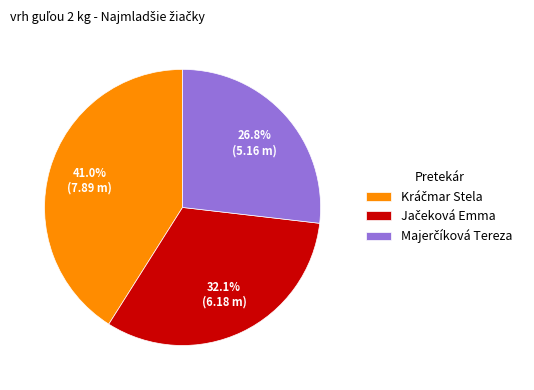

Count the number of slices in the pie.

3